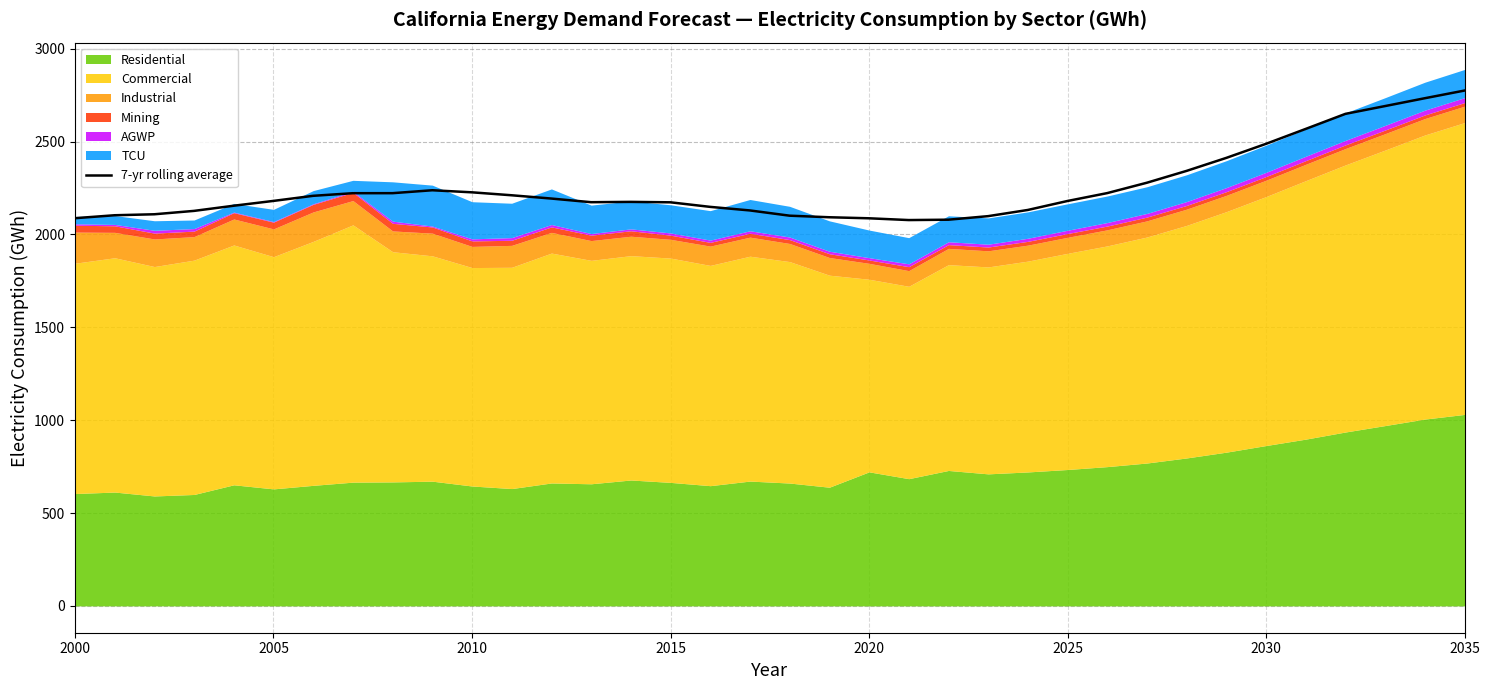

How many data points are less than 2180?

17